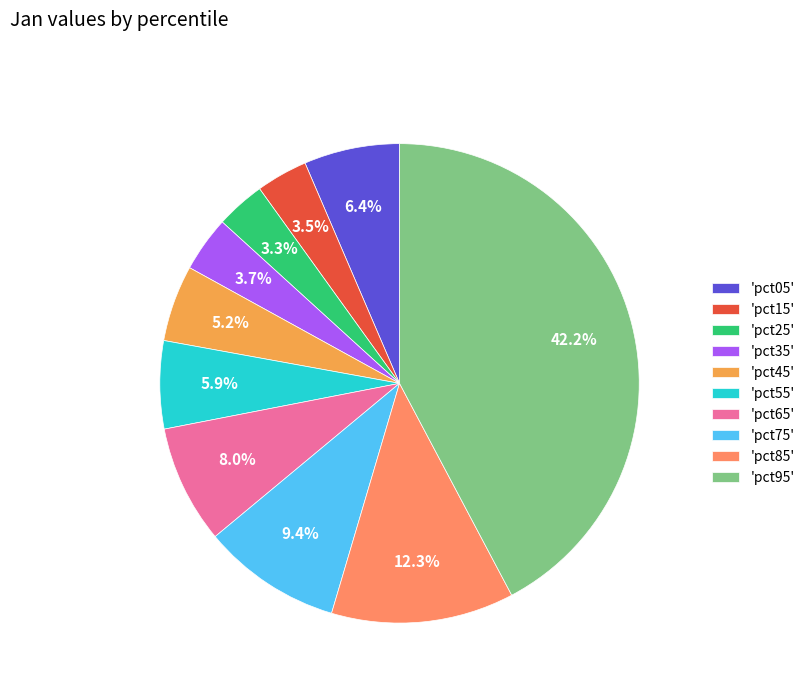

How many slices are in this pie chart?

10